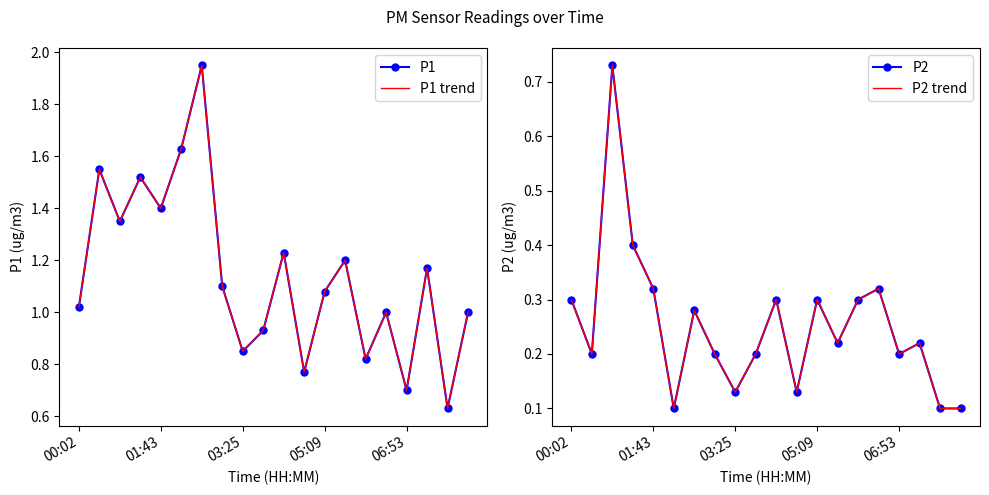

Which series has the largest range (max minus min)?

P1